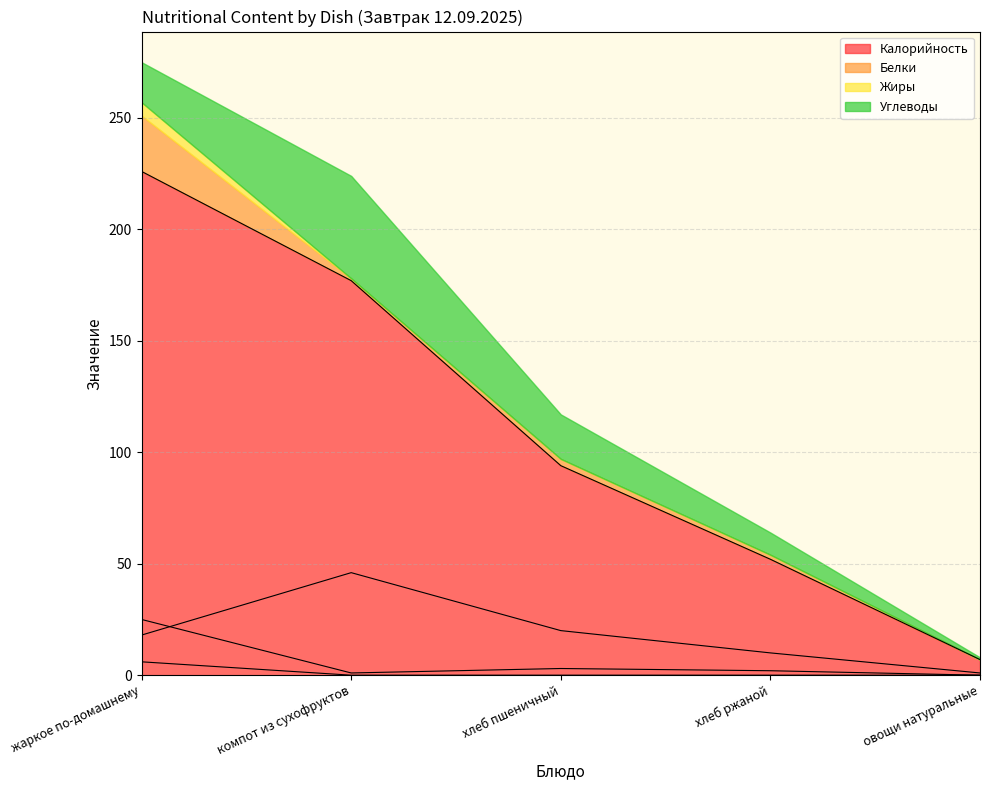

What is the total value across all series at хлеб ржаной?

64